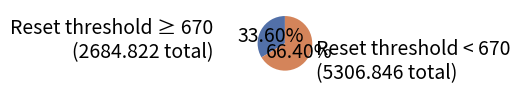

Which slice represents more than half of the pie?

Reset threshold < 670 (5306.846 total)